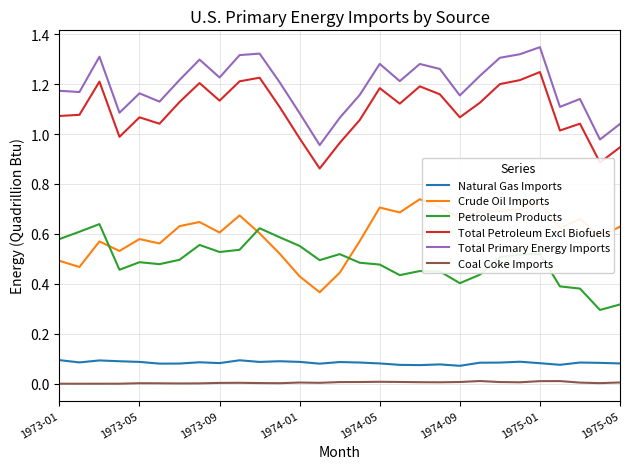

True or false: Total Petroleum Excl Biofuels and Coal Coke Imports cross at least once.

False